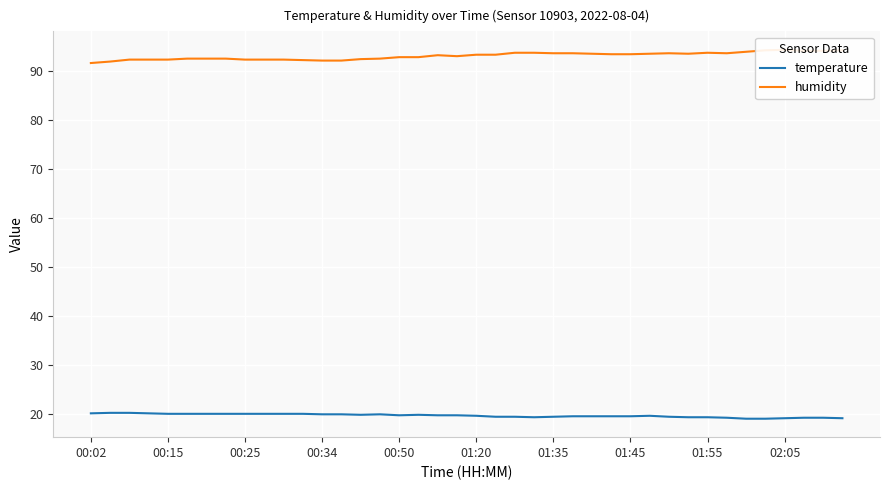

What is the smallest value displayed?

19.0